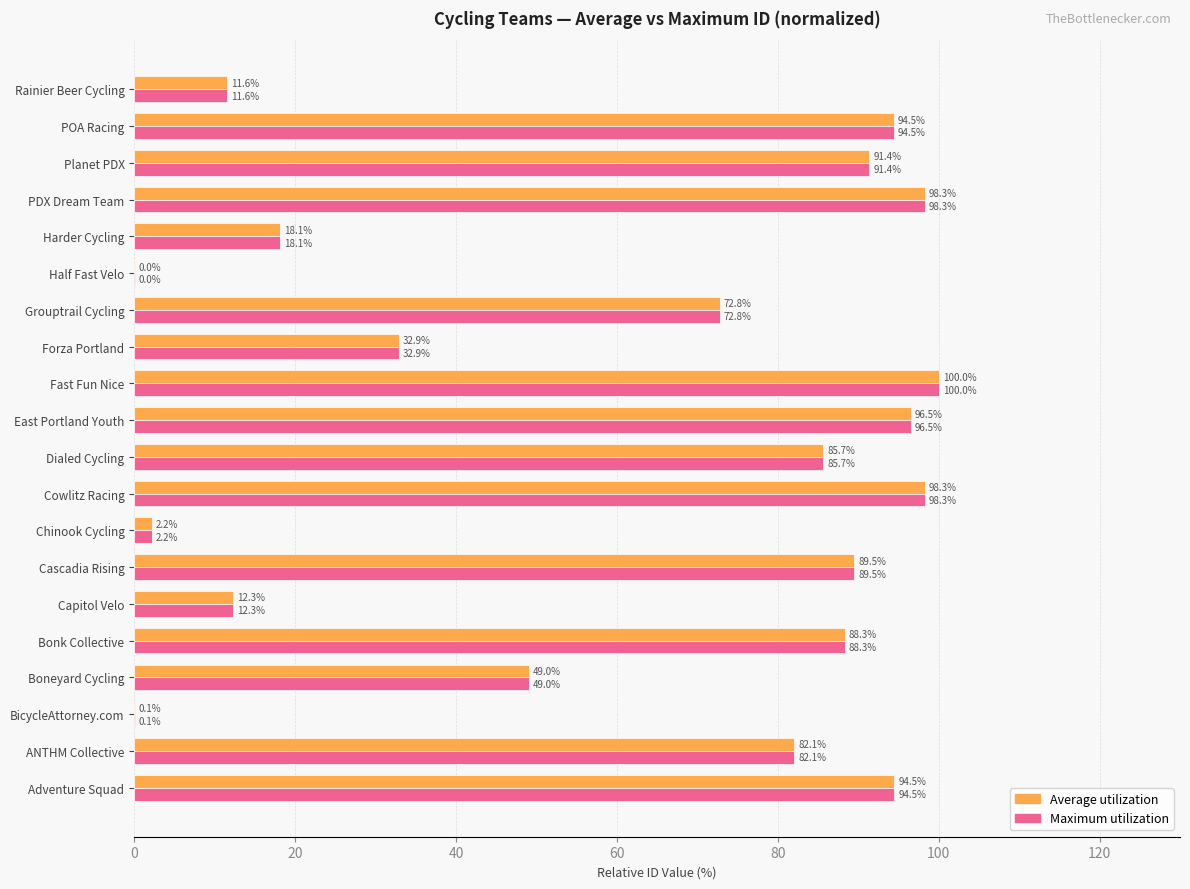

The value of Maximum utilization at Dialed Cycling is 85.7. True or false?

True